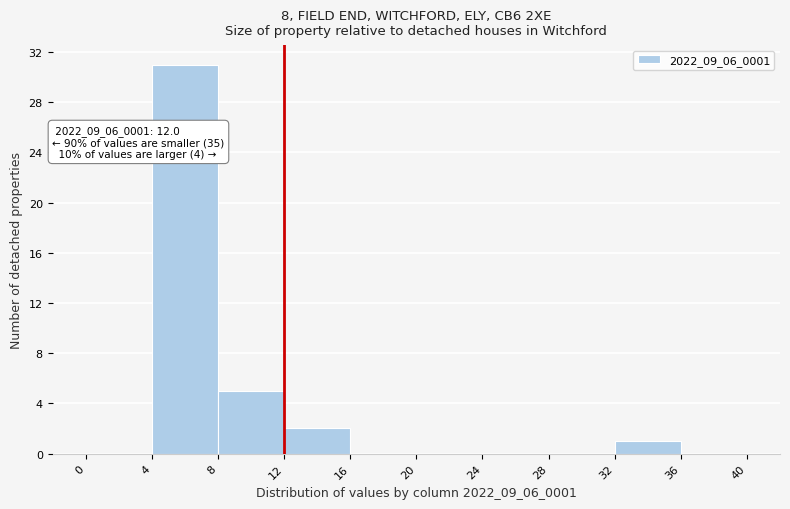

Over which range of the x-axis is the bar tallest?

4 to 8